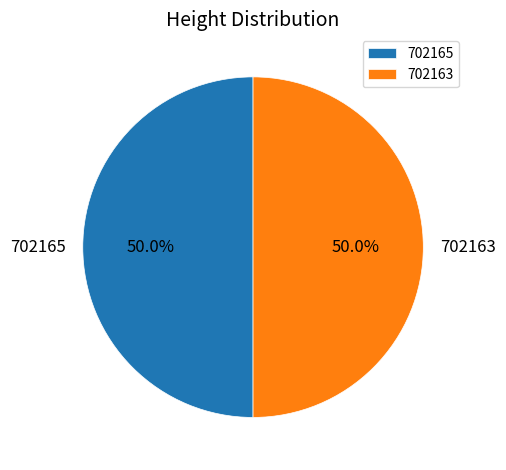

What is the ratio of the value at 702163 to the value at 702165?

1.0